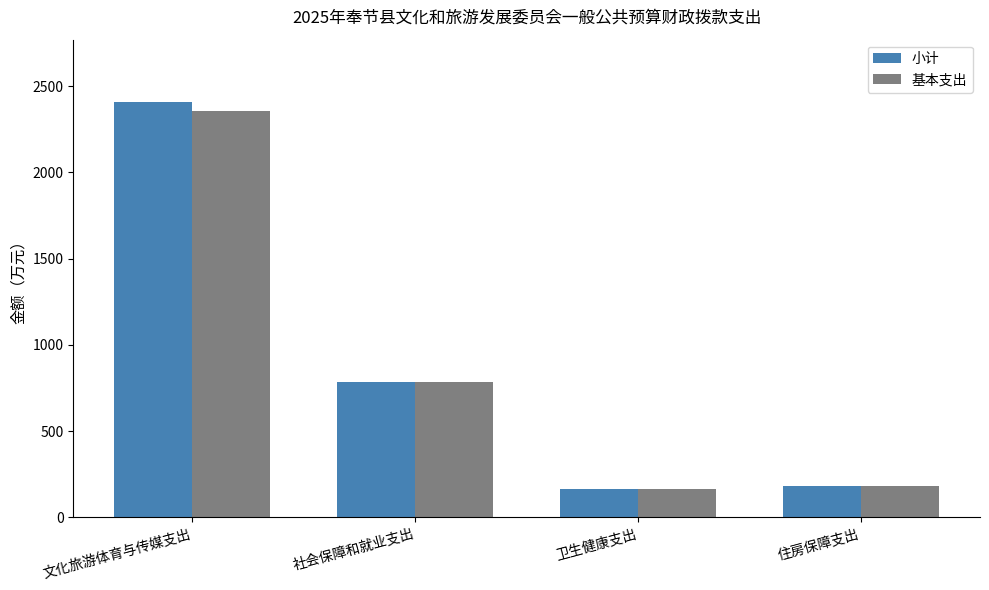

At which label is 小计 closest to 1286?

社会保障和就业支出